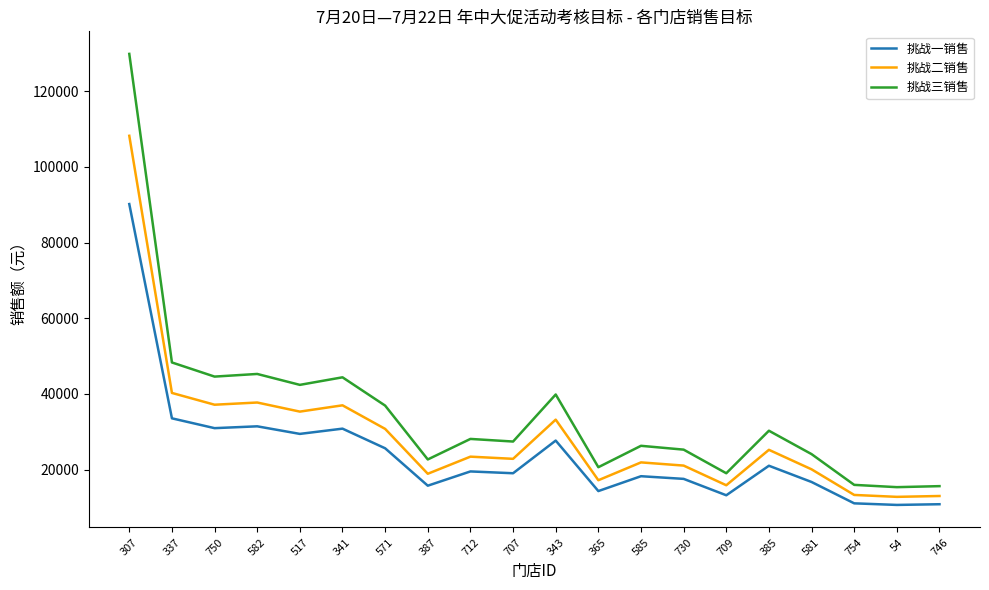

What is the approximate value of 挑战一销售 at 754?

11096.3